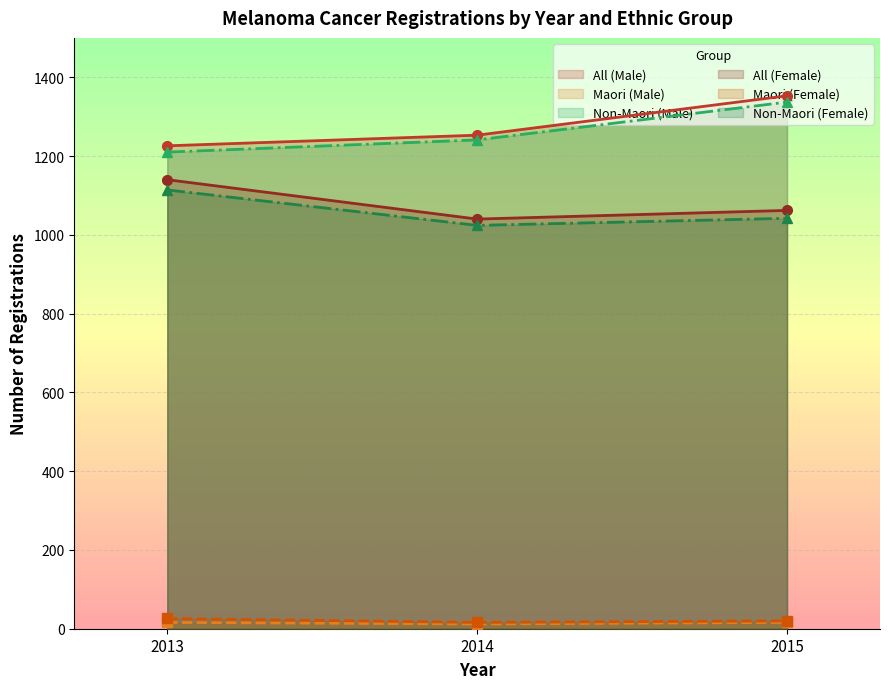

Reading left to right, transcribe all the data shown in this chart.

All (Male): 1226	1253	1353
Maori (Male): 16	12	16
Non-Maori (Male): 1210	1241	1337
All (Female): 1140	1040	1062
Maori (Female): 26	16	20
Non-Maori (Female): 1114	1024	1042